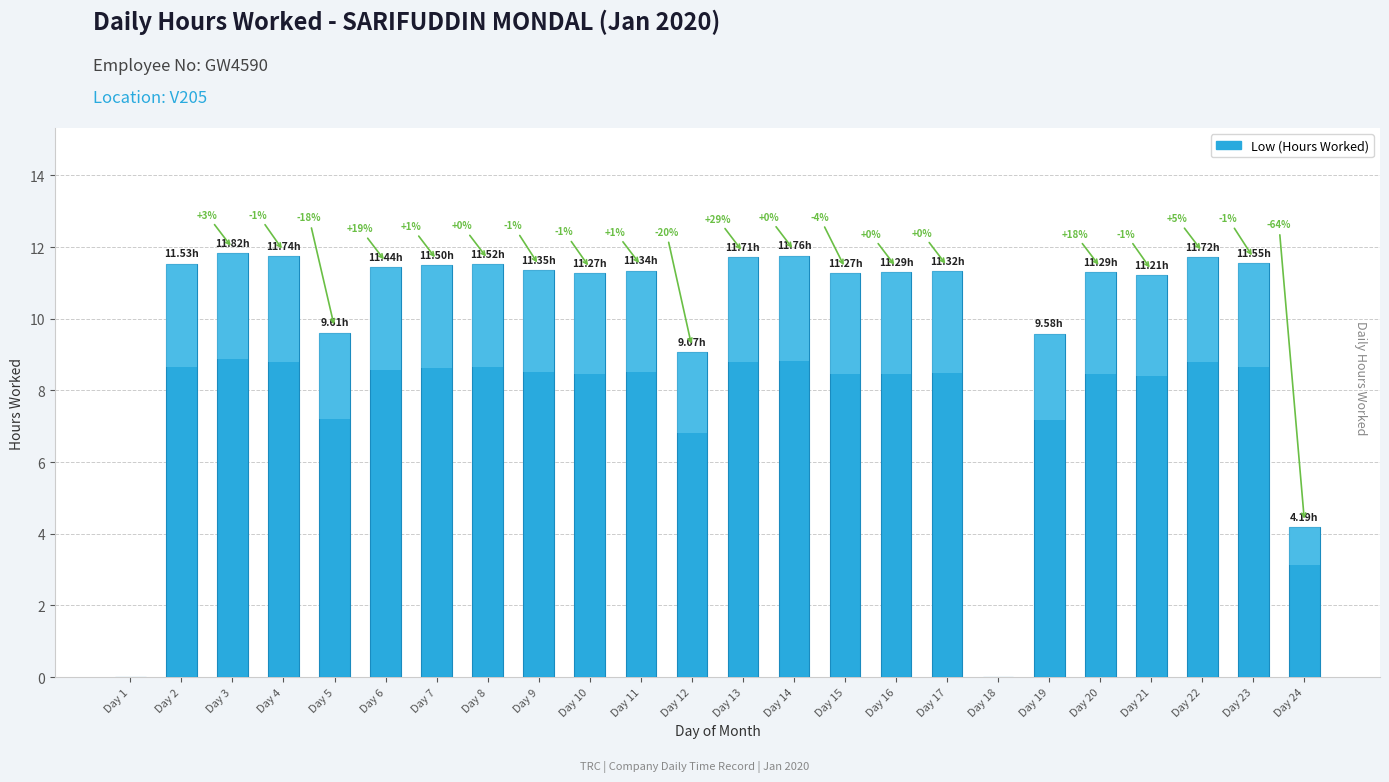

Which category has the lowest value across all series?

Day 1